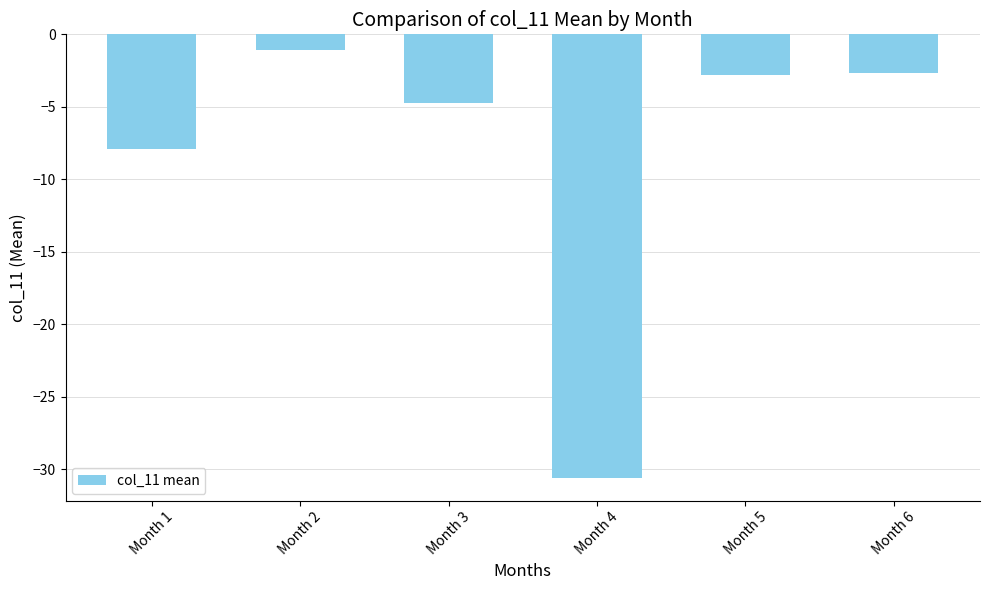

What is the value of the 2nd bar from the left?

-1.1